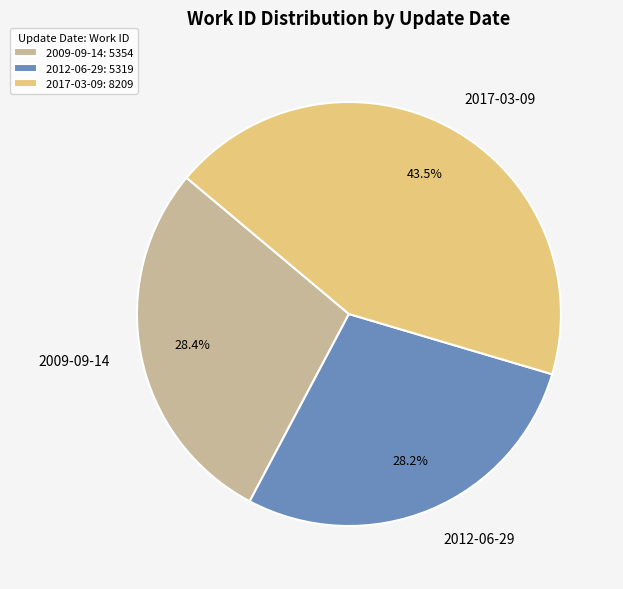

Combined, what portion of the pie is 2009-09-14 and 2012-06-29?

56.5%